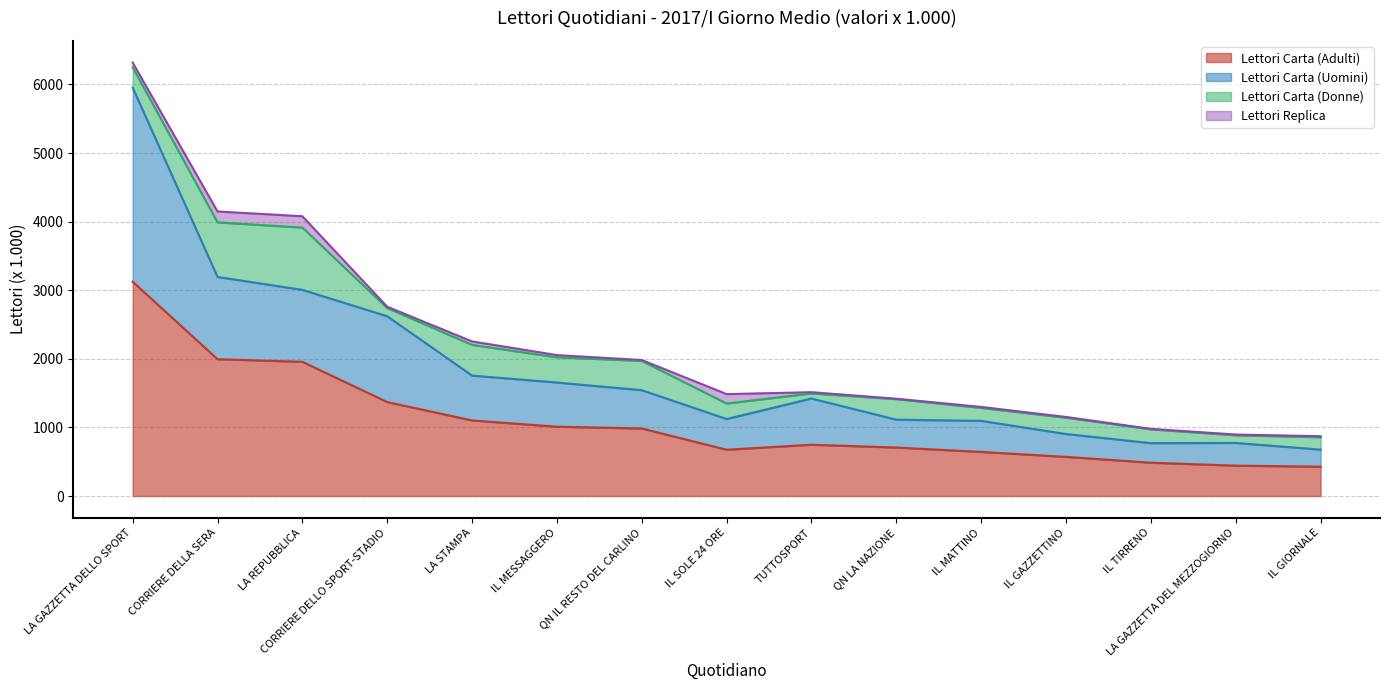

Which series has the widest spread of values?

Lettori Carta (Uomini)